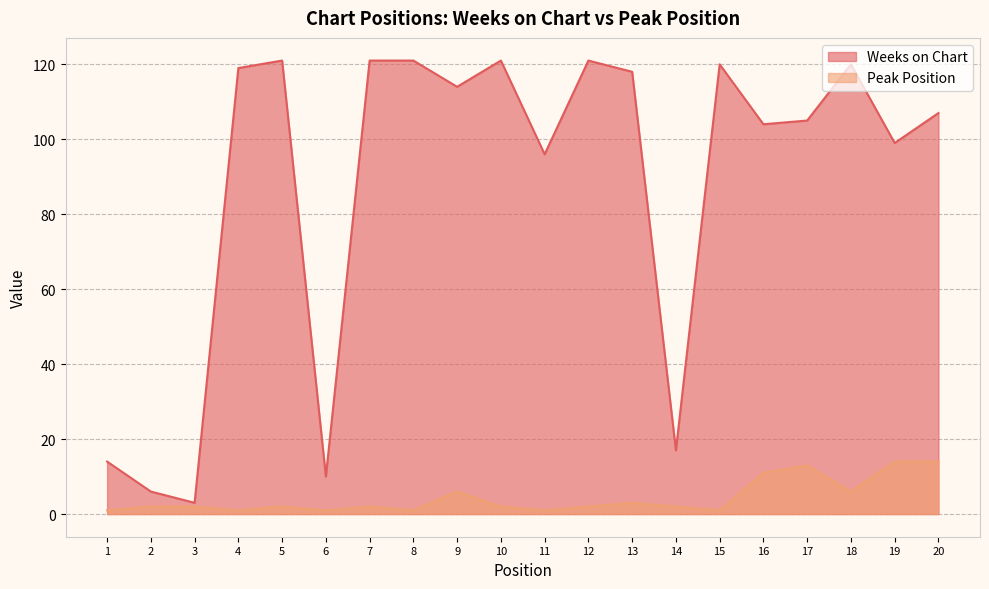

List the series in order of their overall mean, lowest first.

Peak Position, Weeks on Chart